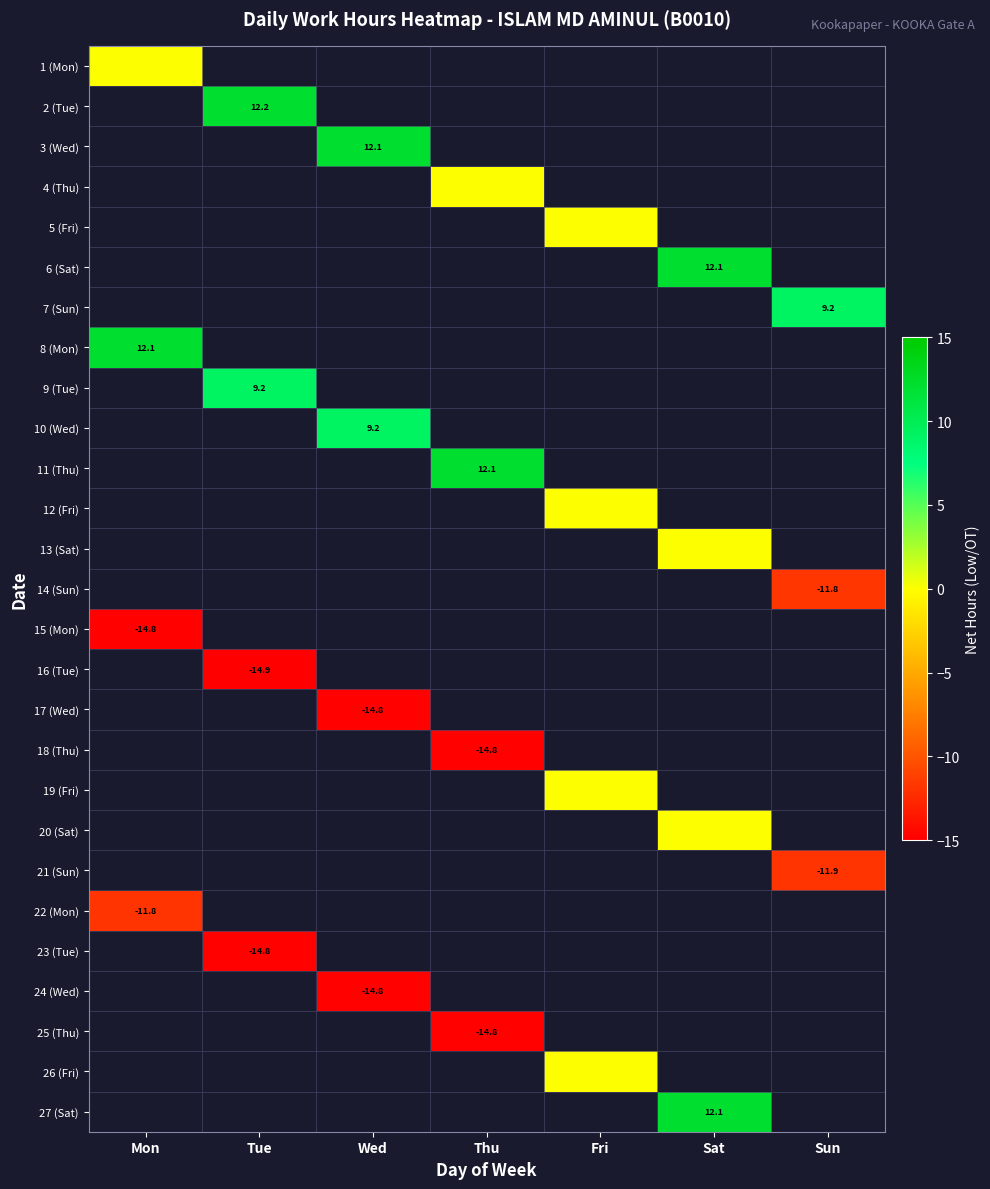

How many series are shown in this chart?

27